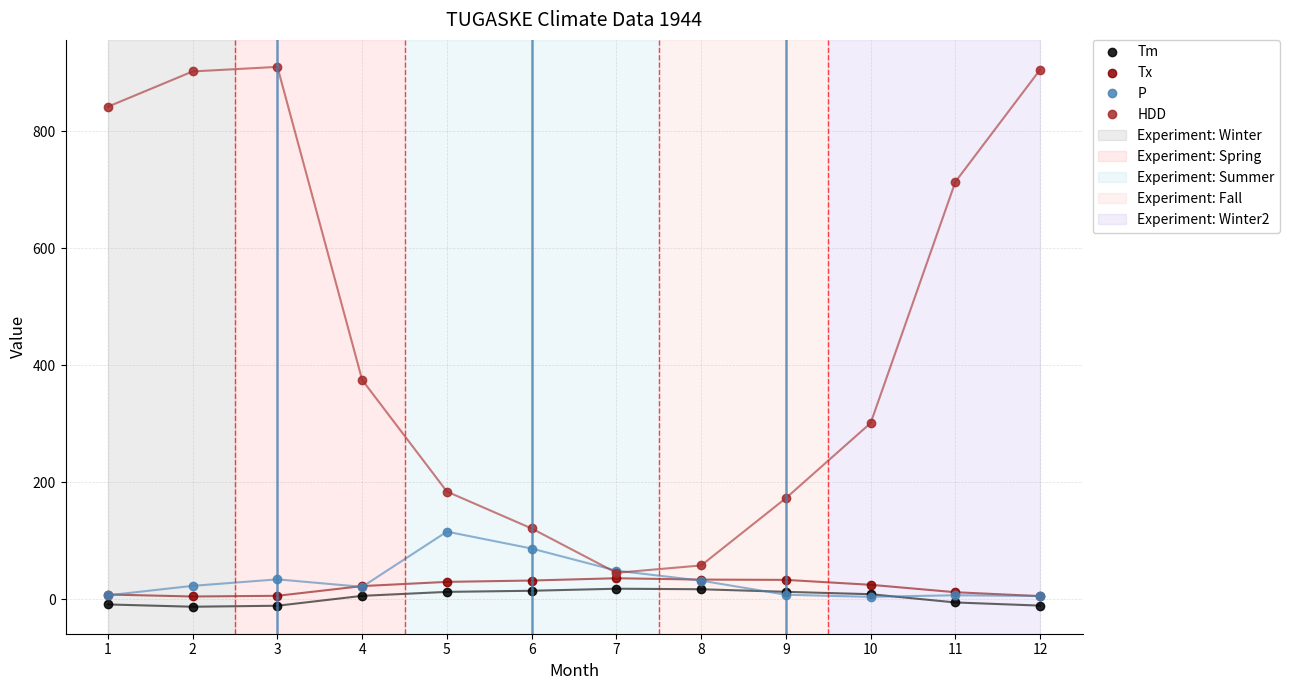

Which series has the largest range (max minus min)?

HDD